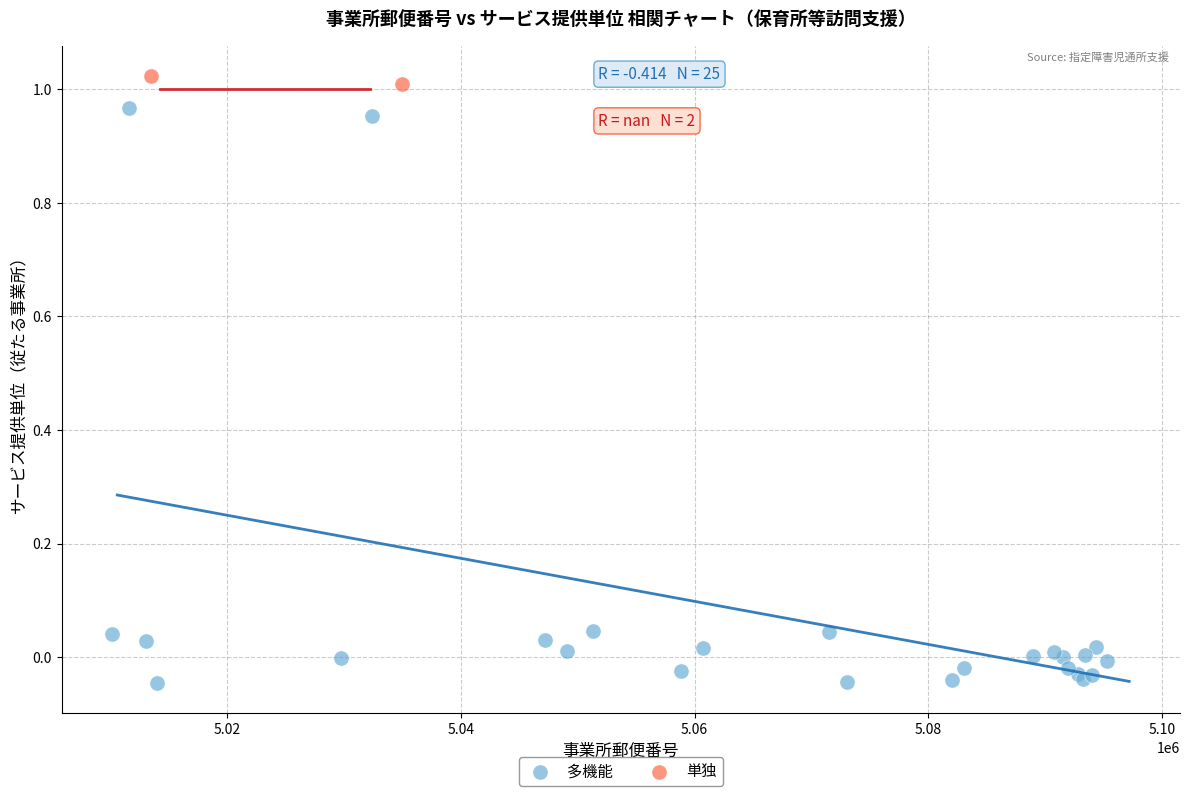

What are all the series names shown in the legend?

多機能, 単独